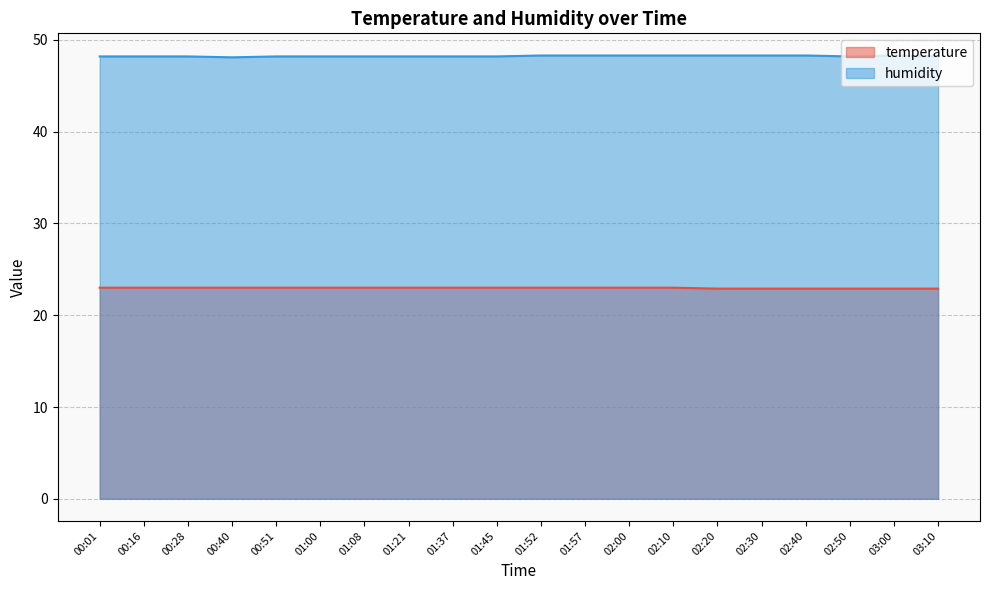

What are all the series names shown in the legend?

temperature, humidity